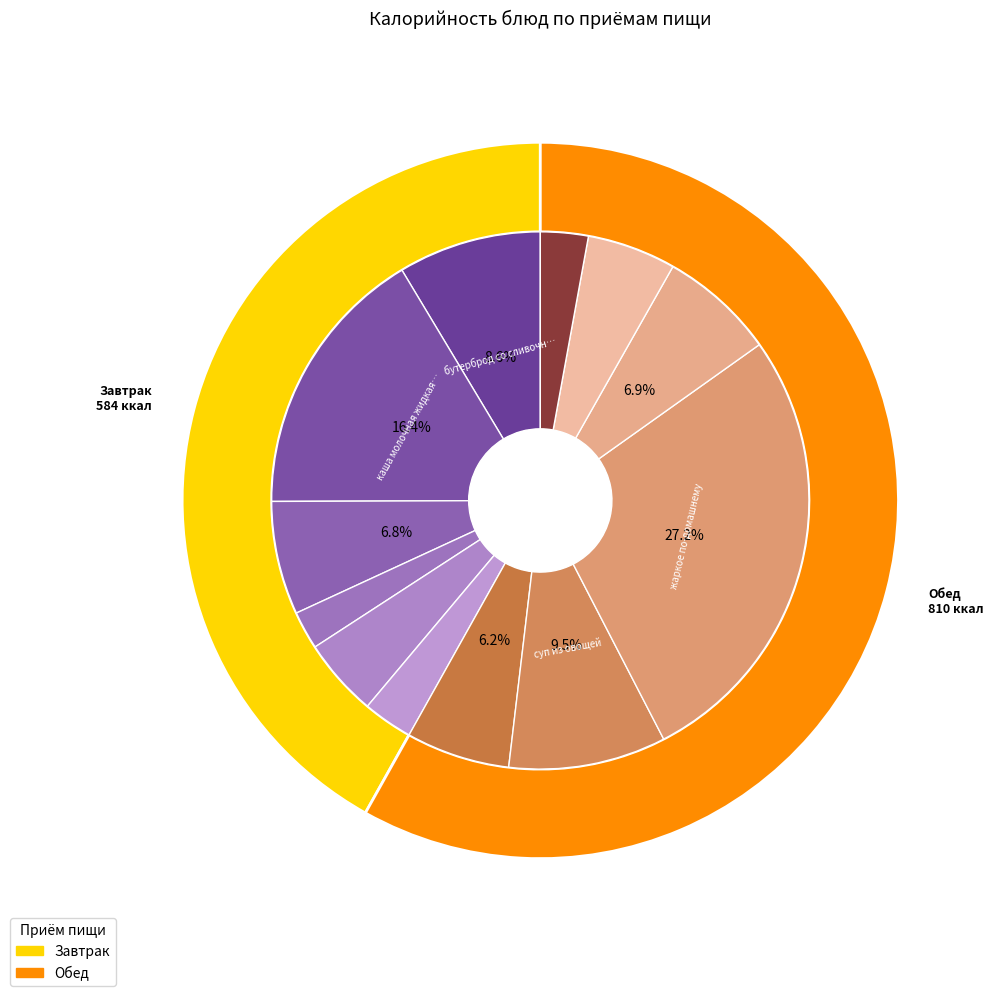

Combined, do каша молочная жидкая пшенная and батон особый витаминизированный account for over 50%?

No